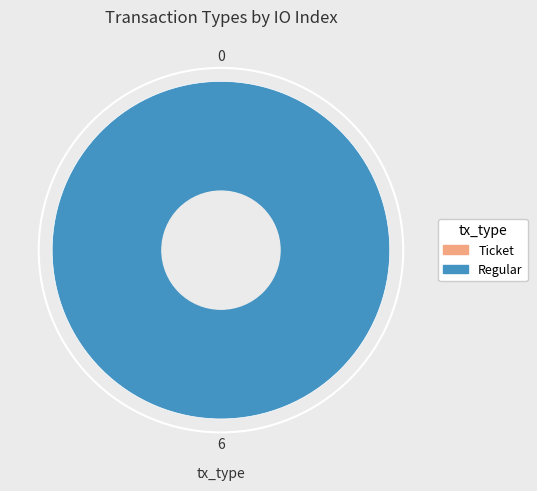

Combined, what portion of the pie is Ticket and Regular?

100.0%